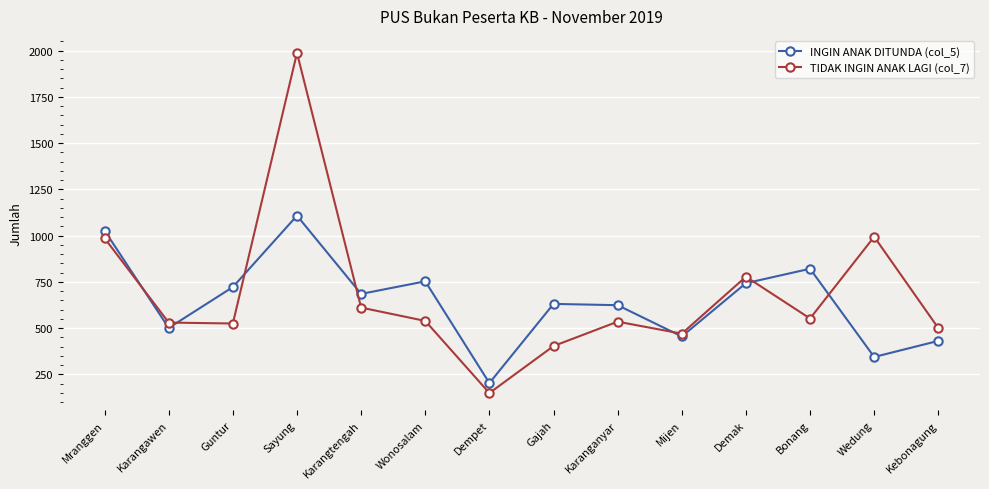

At which category is the sum across all series the highest?

Sayung